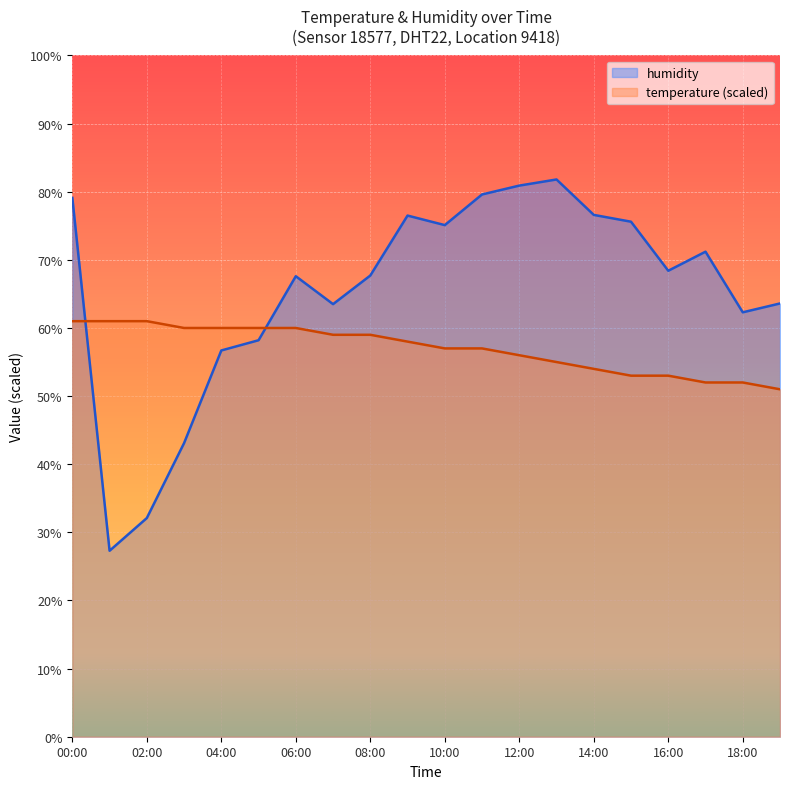

Between 03:00 and 07:00, which series saw the biggest shift?

humidity